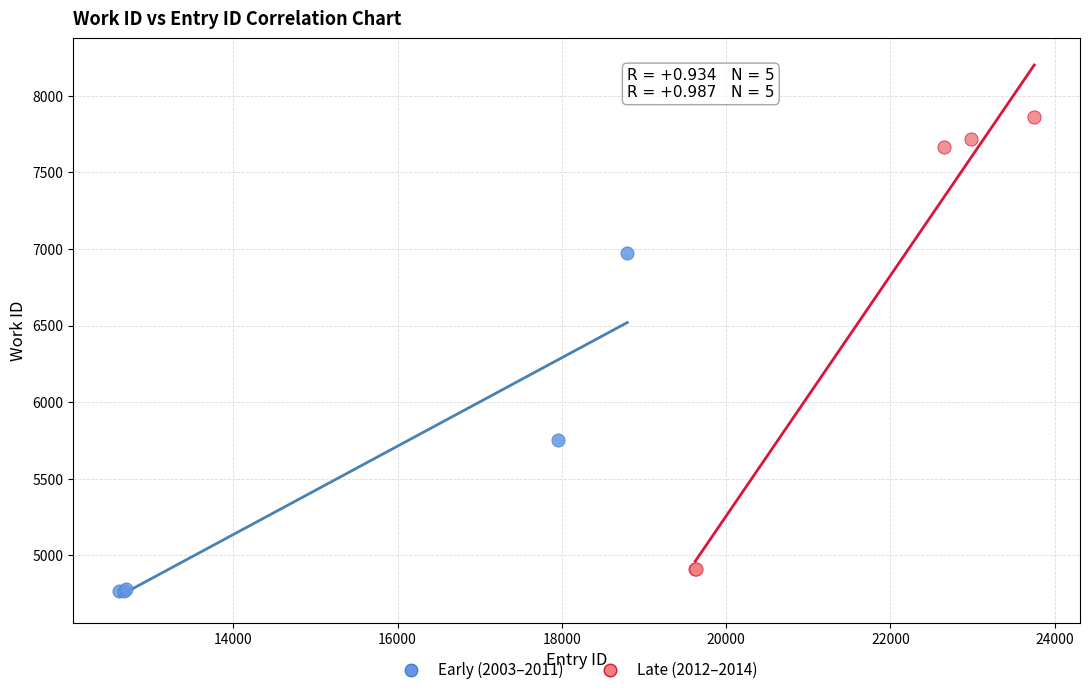

What are all the series names shown in the legend?

Early (2003–2011), Late (2012–2014)